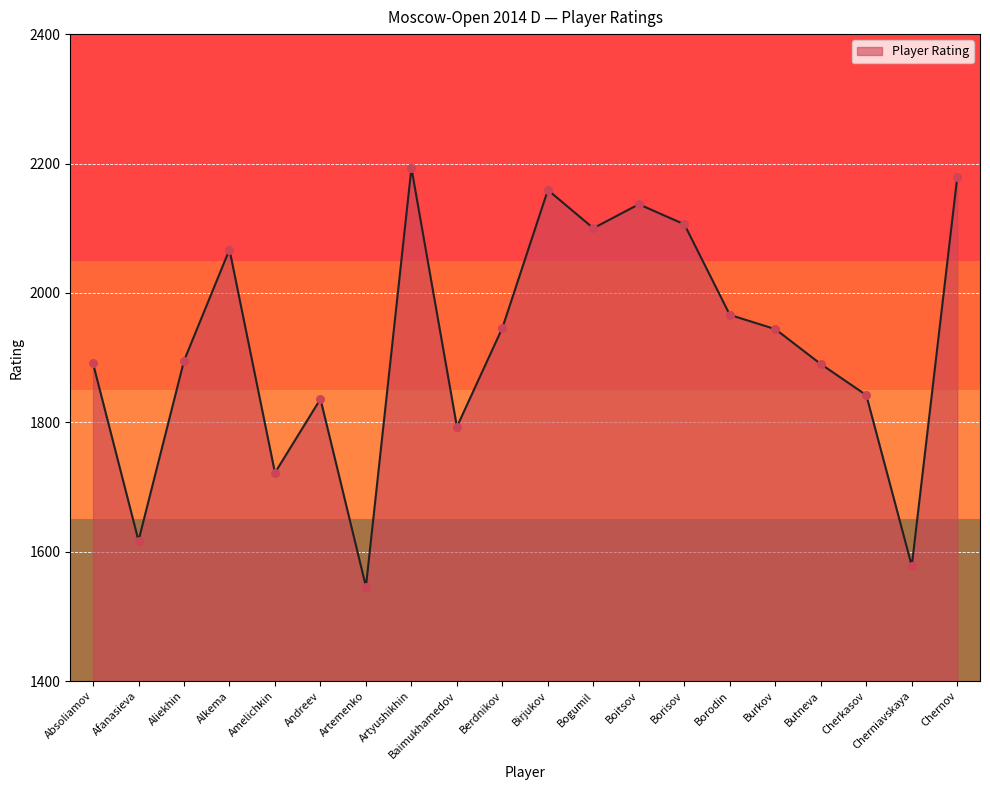

What is the change in value from Alkema to Cherniavskaya?

-489